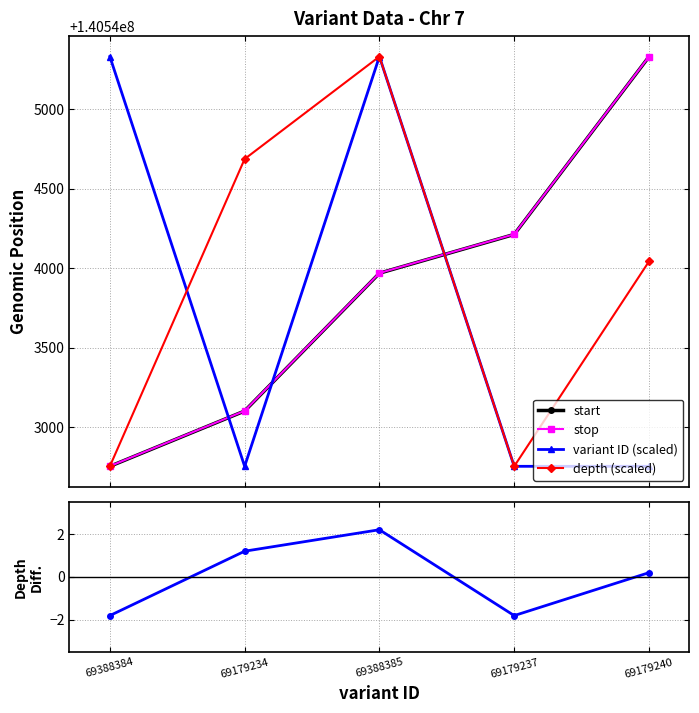

What is the total value across all series at 69179237?

562173929.2